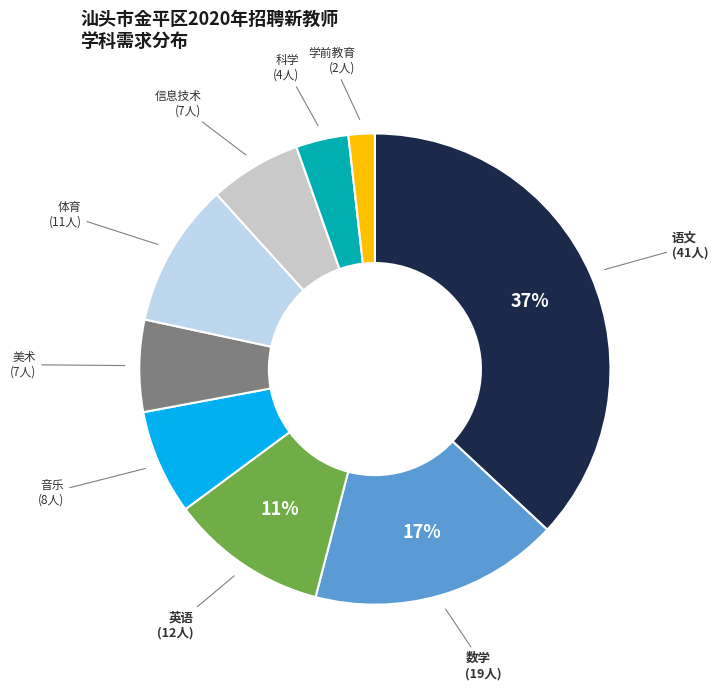

Is there any slice that represents more than half of the pie?

No